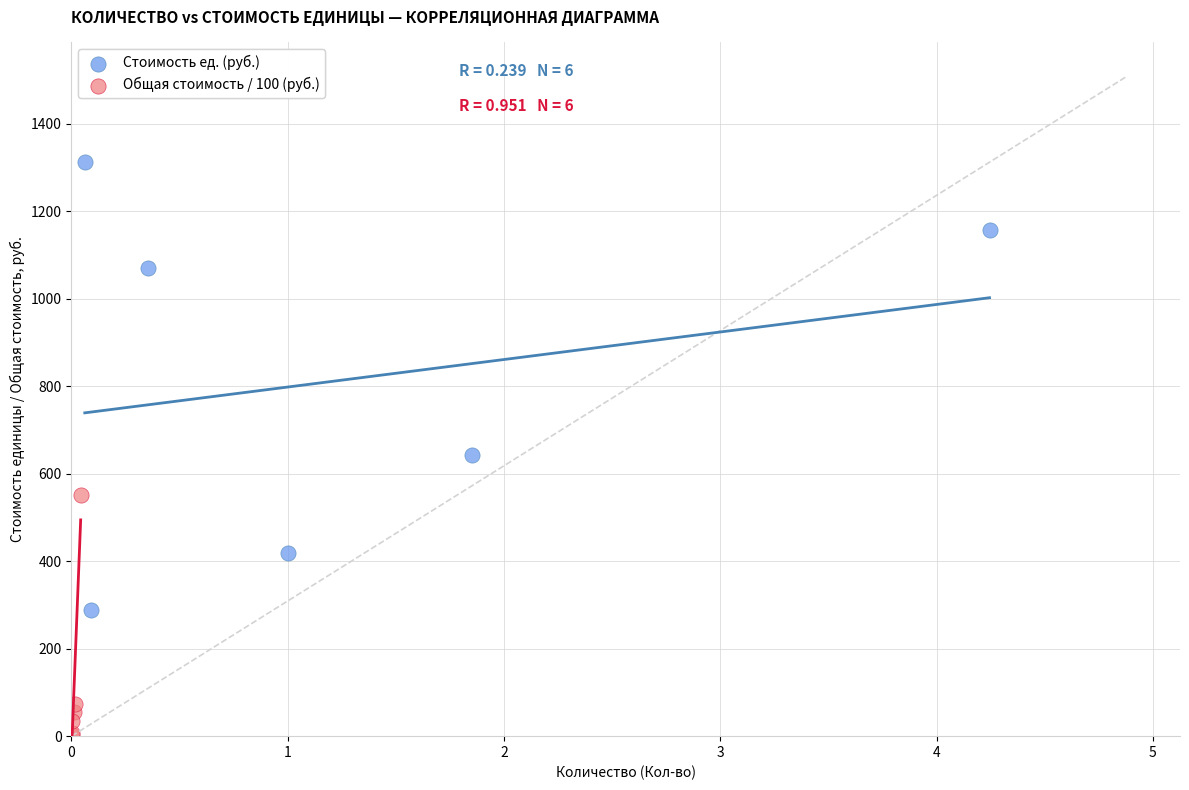

Which series reaches the maximum Y coordinate?

Стоимость ед. (руб.)